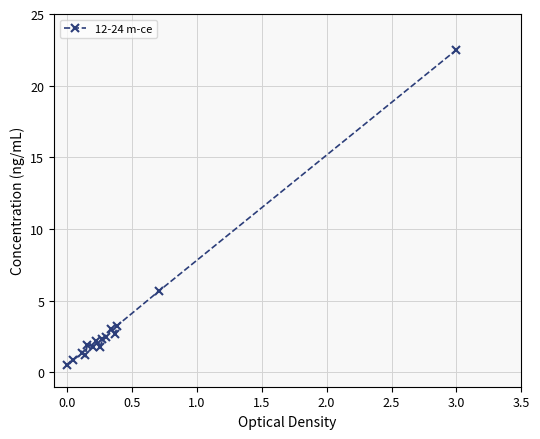

What is the maximum value shown in the chart?

22.5